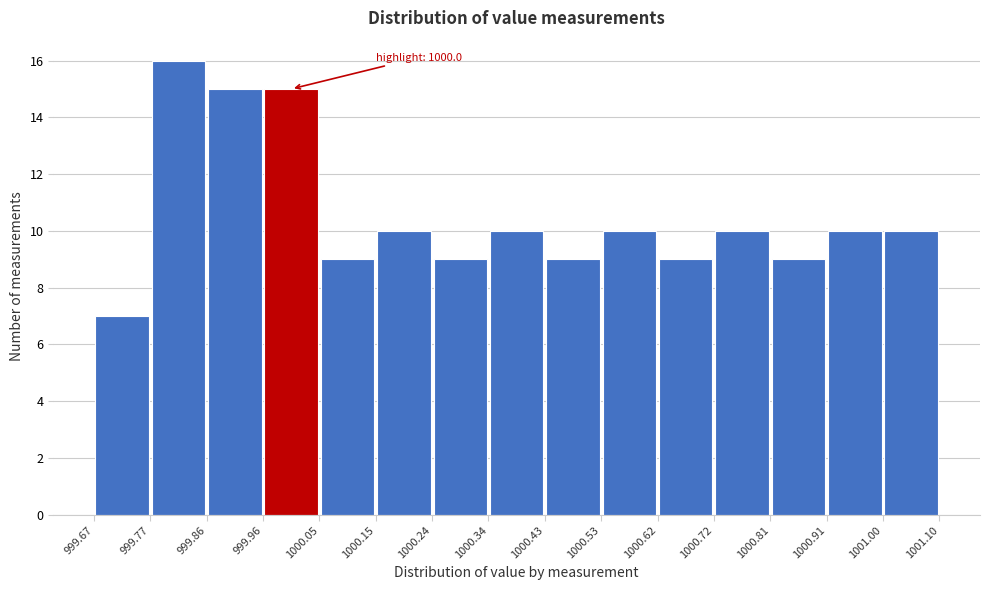

Over which range of the x-axis is the bar tallest?

999.77 to 999.86